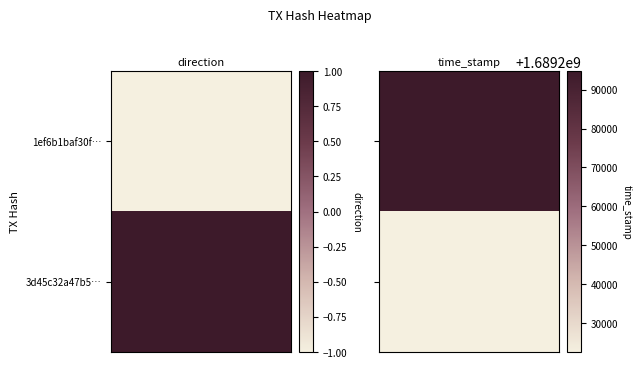

Reading left to right, list all the values displayed in this chart.

1ef6b1baf30f23309e87c833fdb54092fe3da94: 0=-1	1=1689294745
3d45c32a47b50c9572ab8bcd008499d3e409526: 0=1	1=1689222551